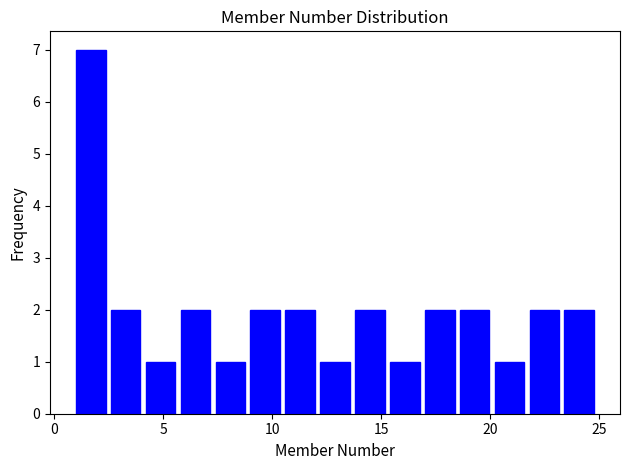

Read against the x-axis, roughly where is the centre of the tallest bar?

1.5